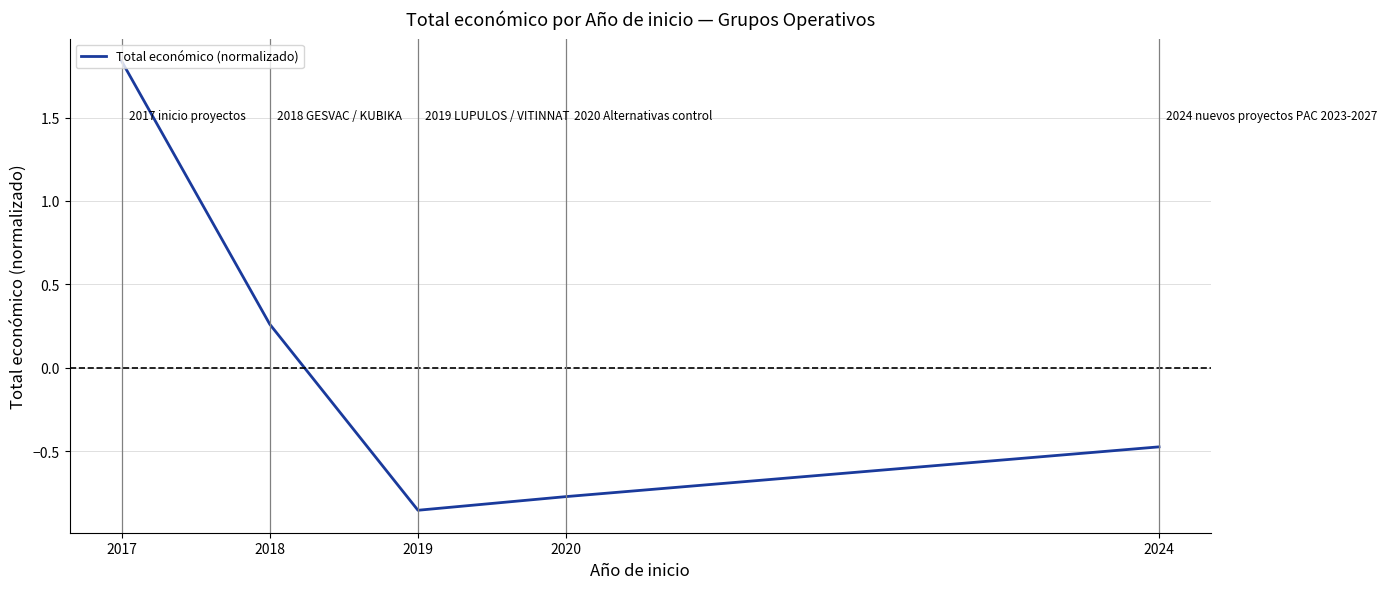

What is the change in value from 2017 to 2019?

-2.7